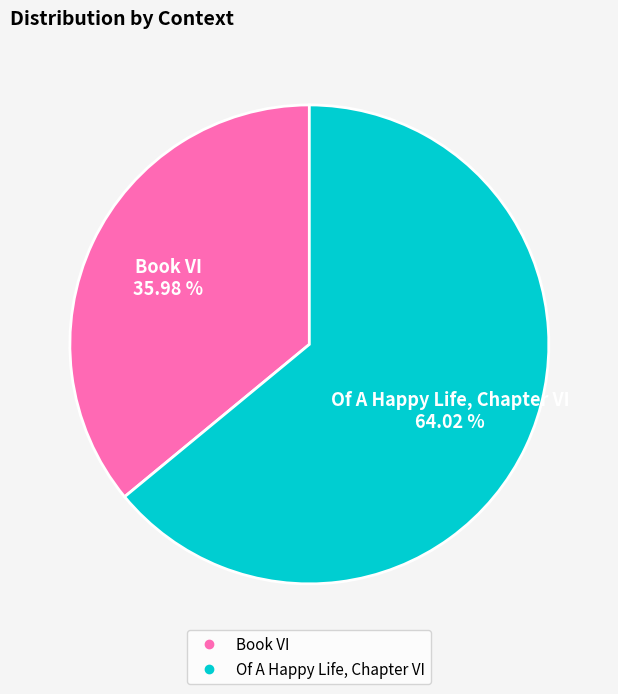

Approximately how many times larger is the value at Book VI compared to Of A Happy Life, Chapter VI?

0.6